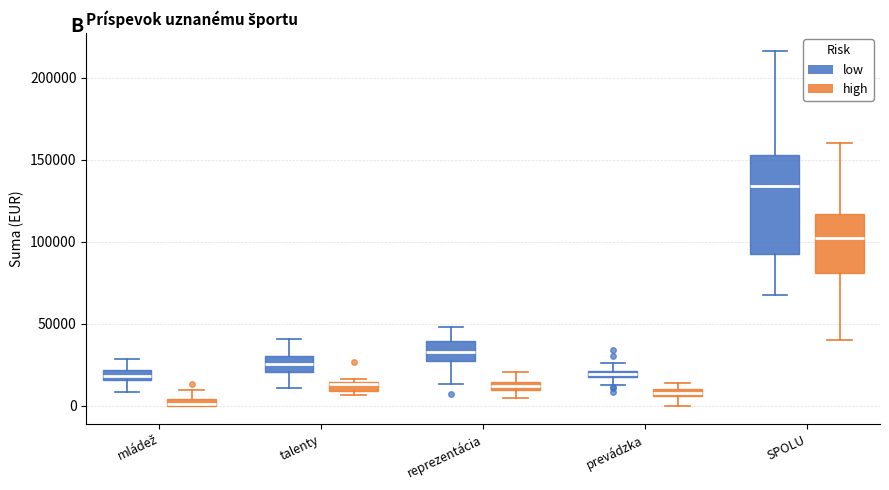

Which box is the tallest, from its lower edge to its upper edge?

SPOLU (low)